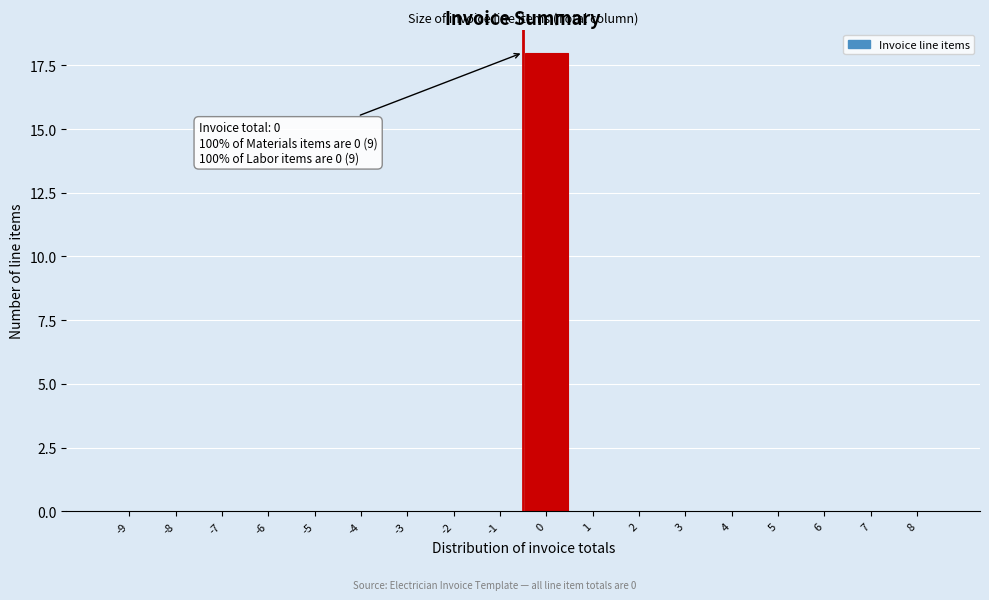

Reading right to left, extract all data points from this chart.

8=0	7=0	6=0	5=0	4=0	3=0	2=0	1=0	0=18	-1=0	-2=0	-3=0	-4=0	-5=0	-6=0	-7=0	-8=0	-9=0